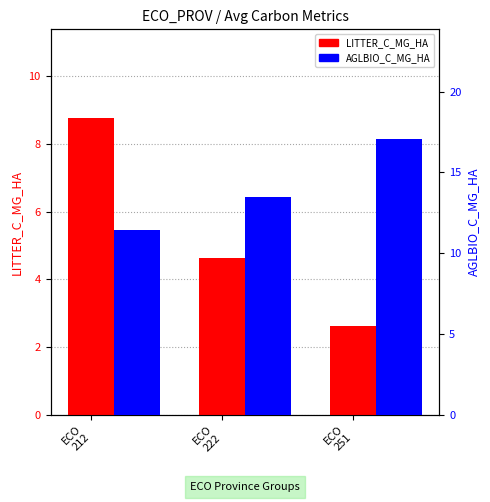

At which label does LITTER_C_MG_HA first exceed 4?

ECO
212